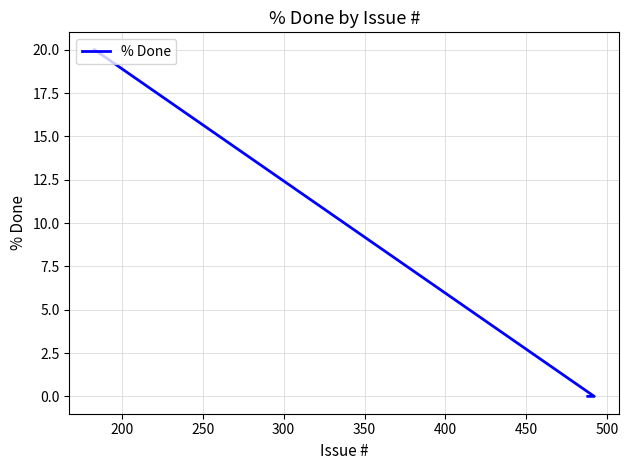

Count the number of values greater than 0.

1